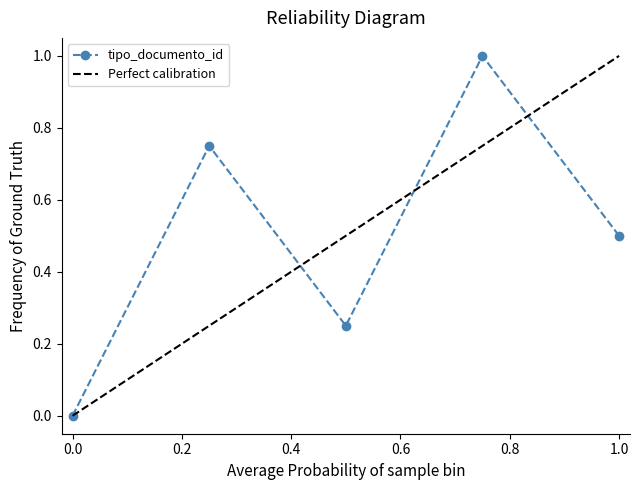

Reading left to right, transcribe all the data shown in this chart.

0.0	0.8	0.2	1.0	0.5